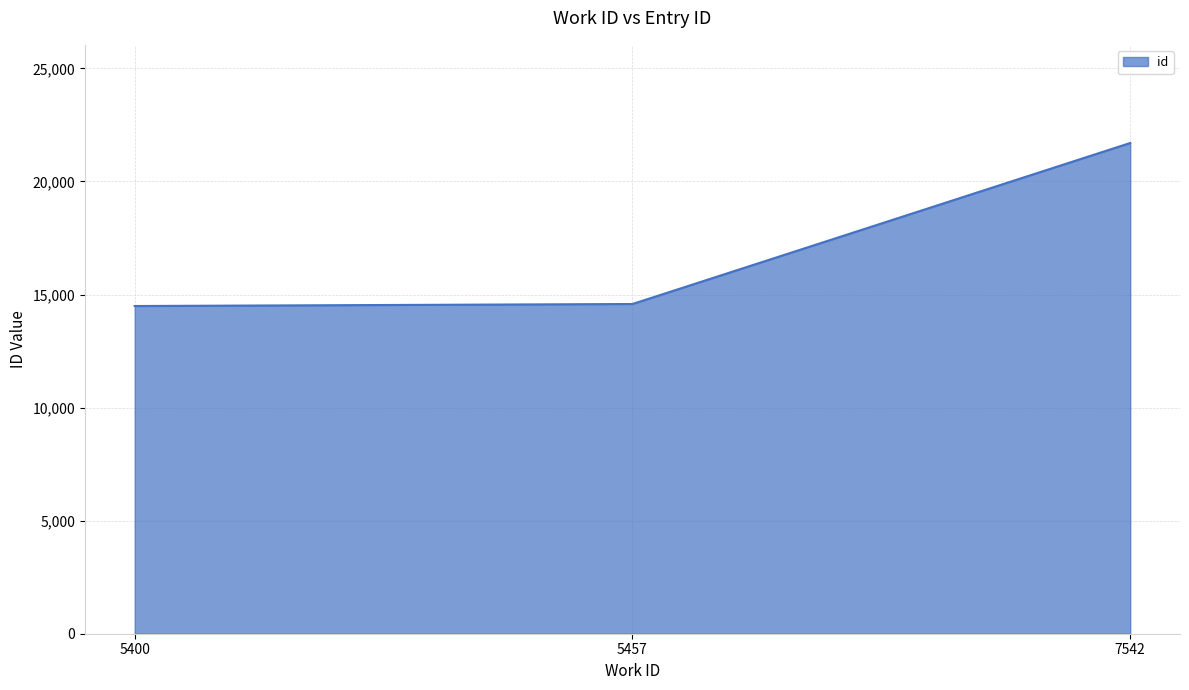

How many lines are shown in the chart?

1